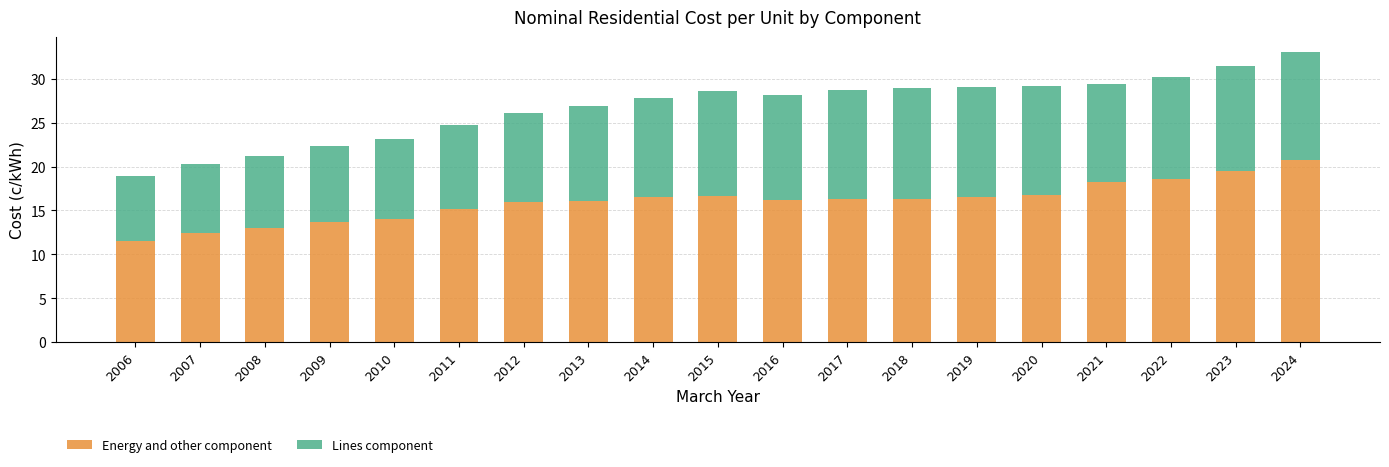

What is the average value of the Energy and other component series?

16.0